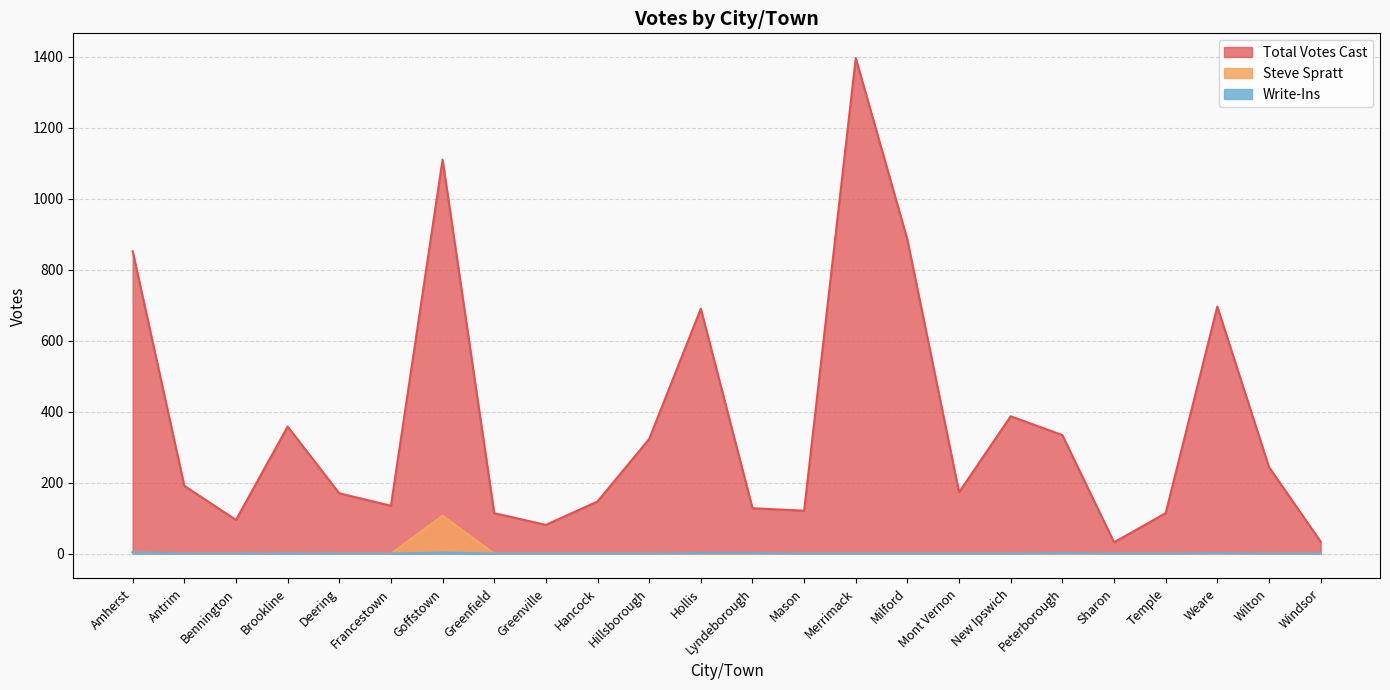

Which series has the largest range (max minus min)?

Total Votes Cast